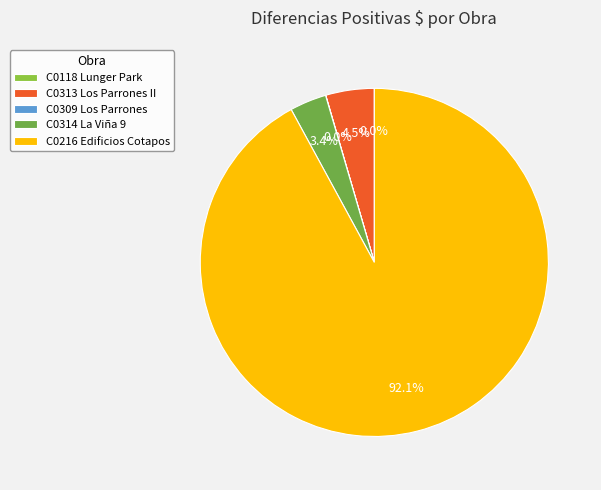

What is the smallest slice in the pie chart?

C0118 Lunger Park